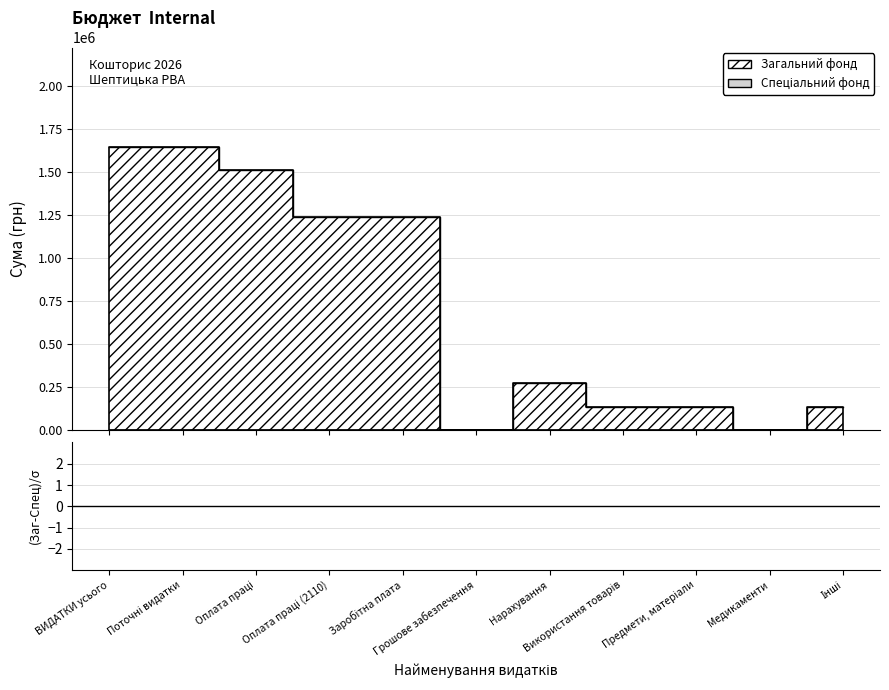

The value at Предмети, матеріали is 206976. True or false?

False